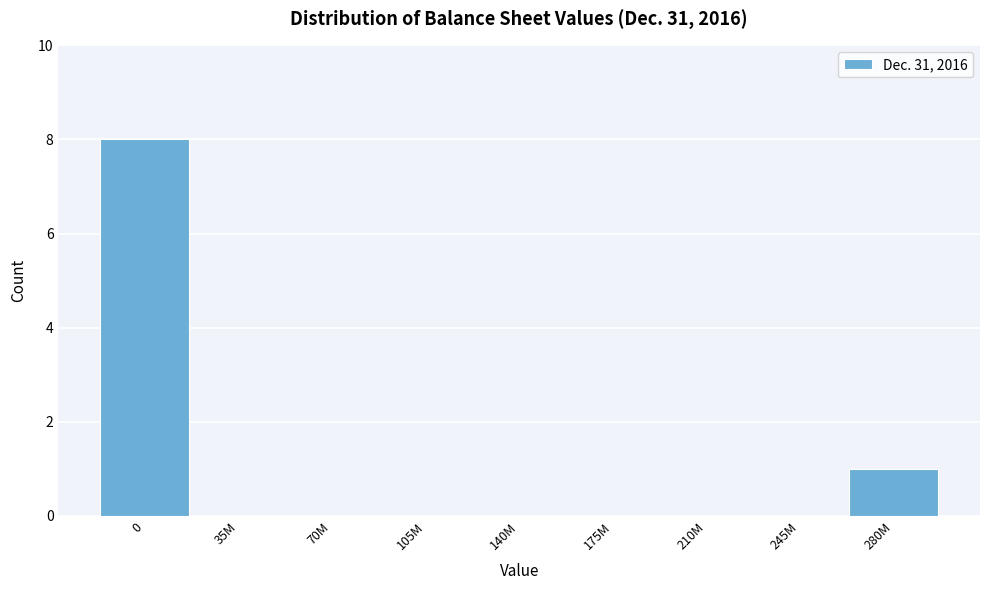

Reading right to left, extract all data points from this chart.

280M=1	245M=0	210M=0	175M=0	140M=0	105M=0	70M=0	35M=0	0=8